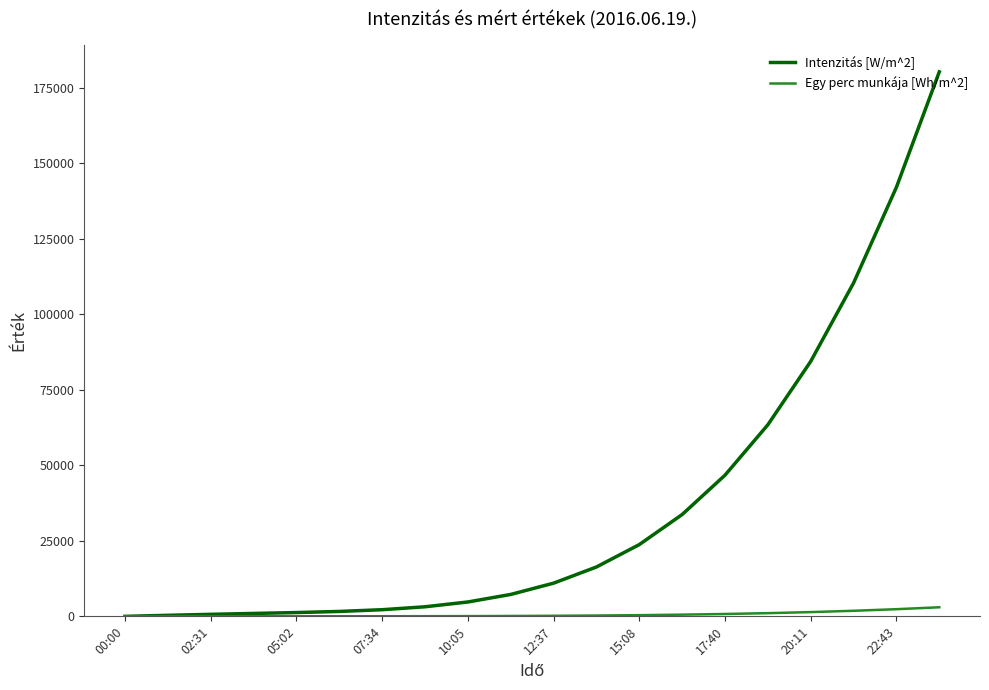

Which series has the largest range (max minus min)?

Intenzitás [W/m^2]